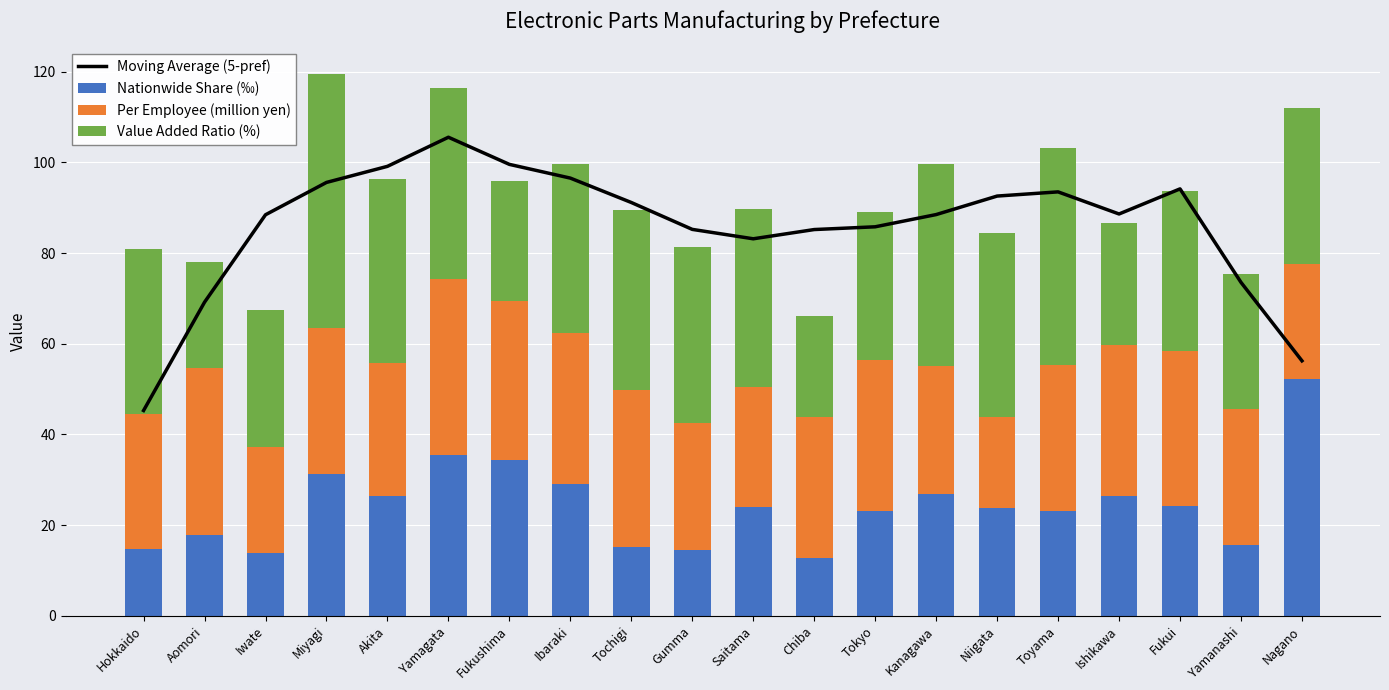

At Tokyo, list the series in order from smallest to largest.

Nationwide Share (‰), Value Added Ratio (%), Per Employee (million yen), Moving Average (5-pref)